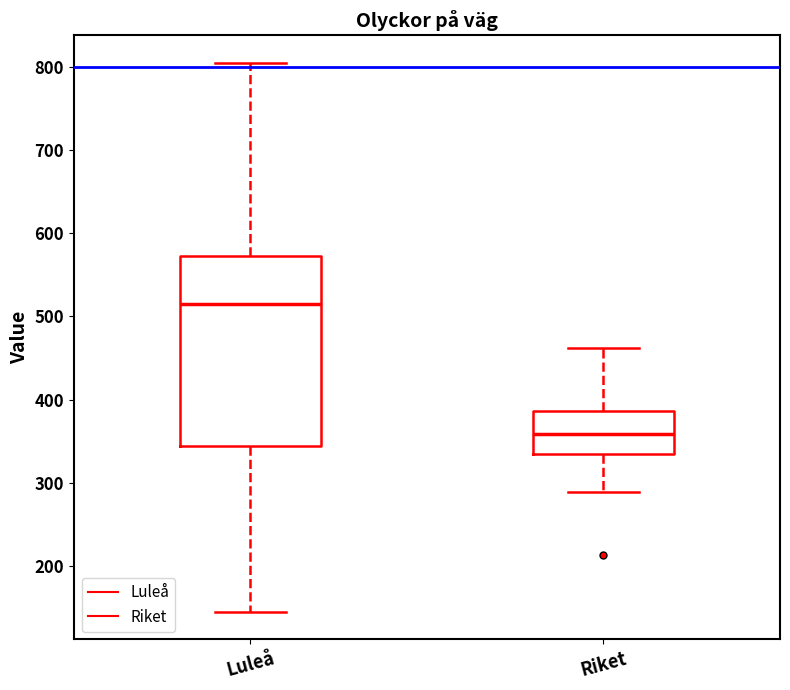

Reading left to right, read every box against the y-axis: the position of its median line, the range the box covers, and the ends of its whiskers. The values are not printed on the chart, so give them approximately, as read against the axis.

Luleå: median 520, box 340 to 570, whiskers 140 to 810
Riket: median 360, box 330 to 390, whiskers 290 to 460